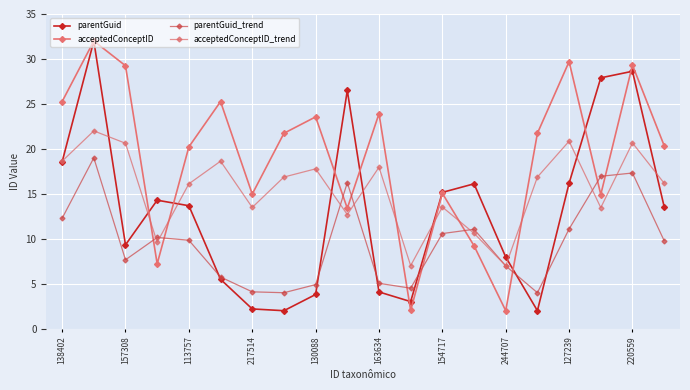

How many lines are shown in the chart?

4